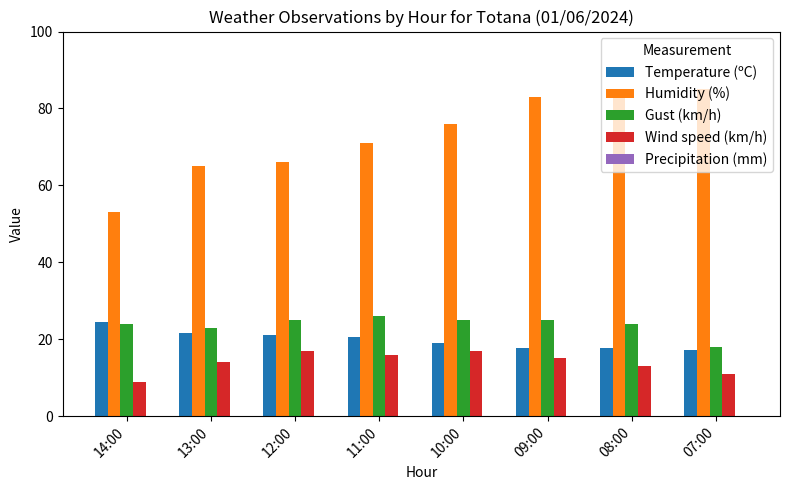

What is the difference between the highest and lowest values at 13:00?

51.0